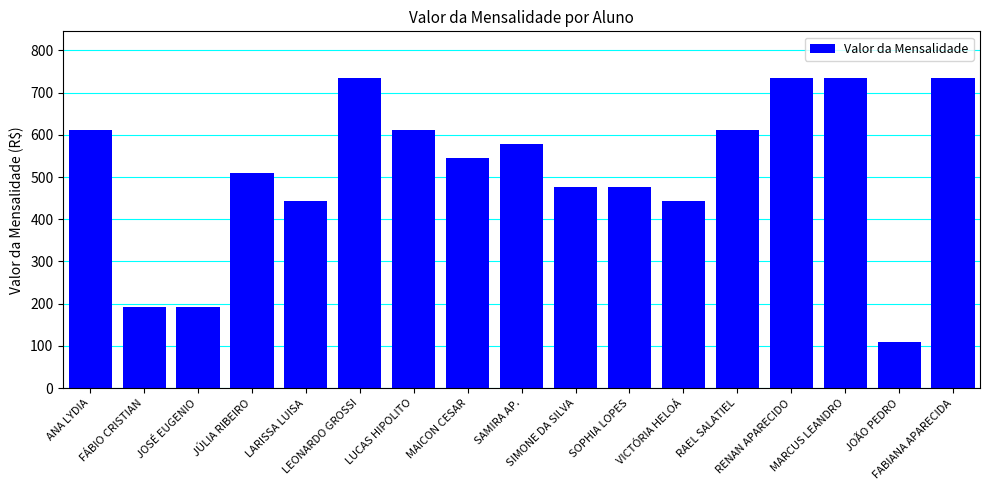

What is the difference between the values at RAEL SALATIEL and LEONARDO GROSSI?

122.5